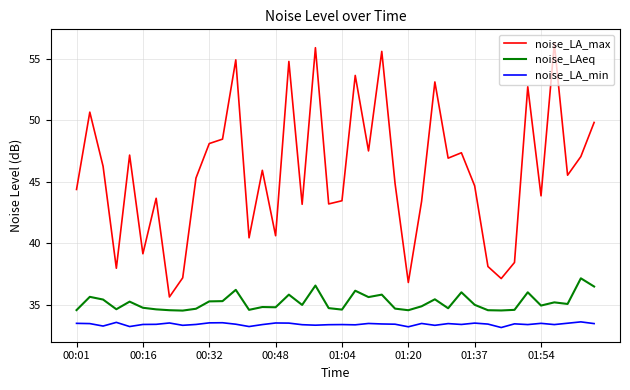

What is the smallest value displayed?

33.1